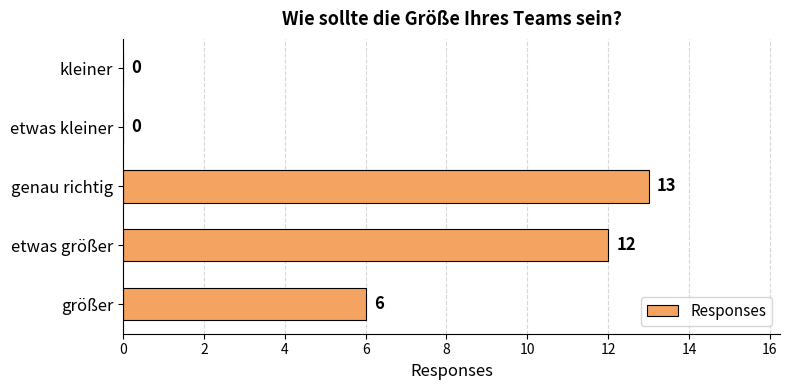

The chart shows a value of 12 at etwas größer. True or false?

True